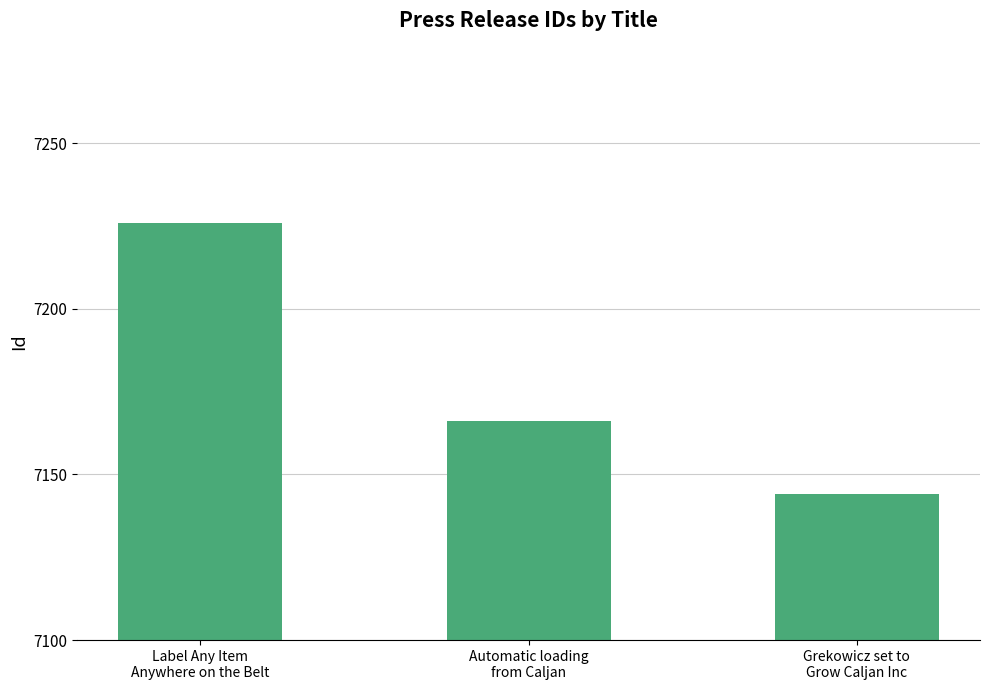

Where does the data first go above 7166?

Label Any Item
Anywhere on the Belt